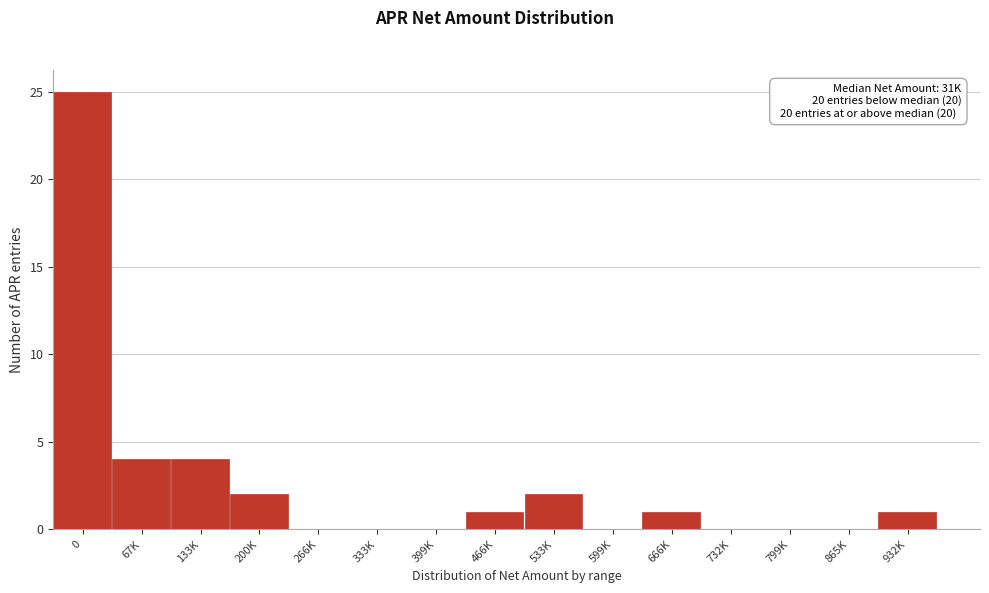

Reading left to right, transcribe all the data shown in this chart.

0=25	67K=4	133K=4	200K=2	266K=0	333K=0	399K=0	466K=1	533K=2	599K=0	666K=1	732K=0	799K=0	865K=0	932K=1